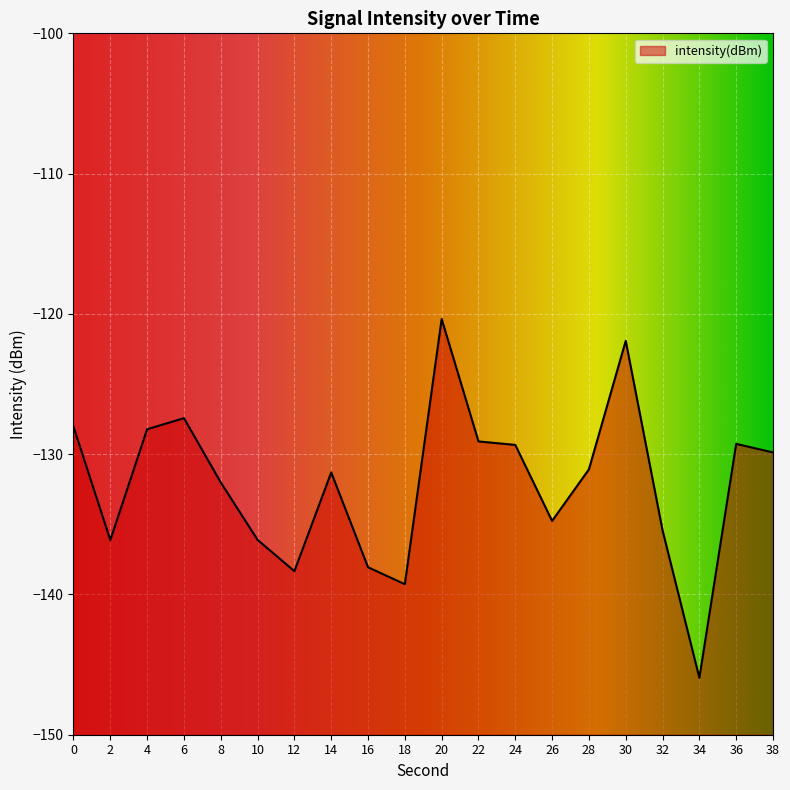

What is the average value?

-132.1